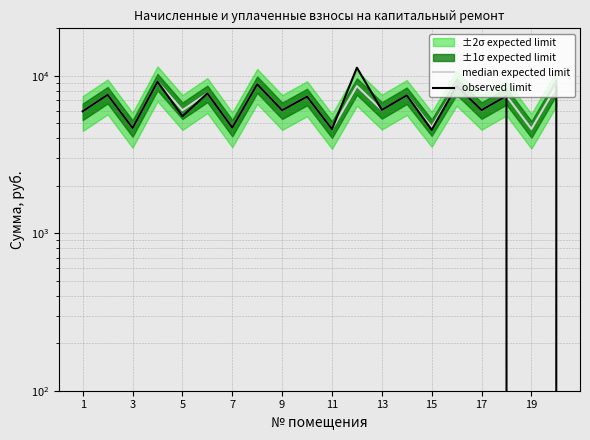

Which series has the largest range (max minus min)?

observed limit